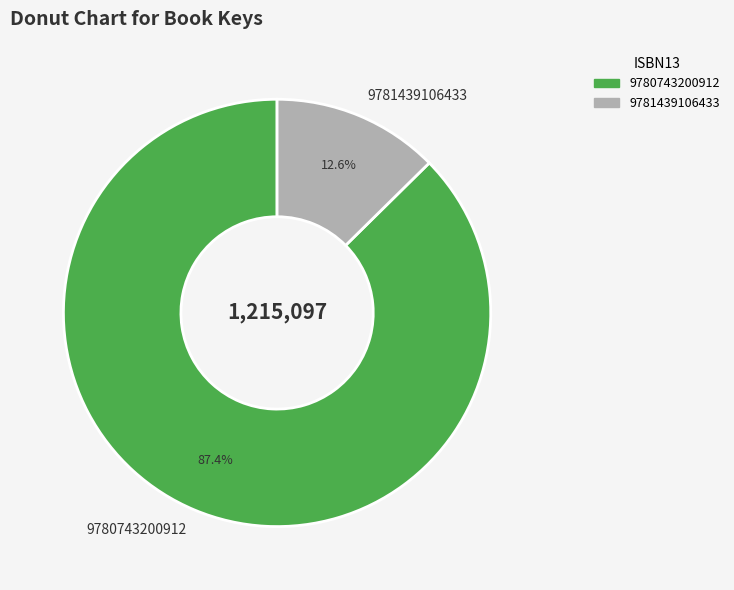

To the nearest percent, what is the difference between the 9781439106433 and 9780743200912 slice percentages?

75%